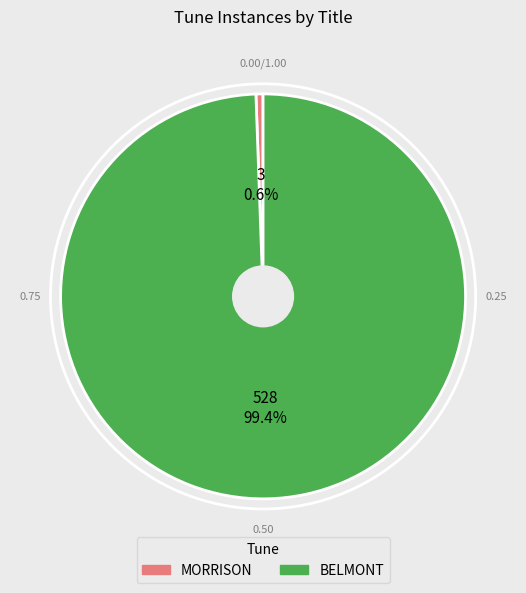

To the nearest percent, what is the difference between the largest and smallest slice percentages?

99%